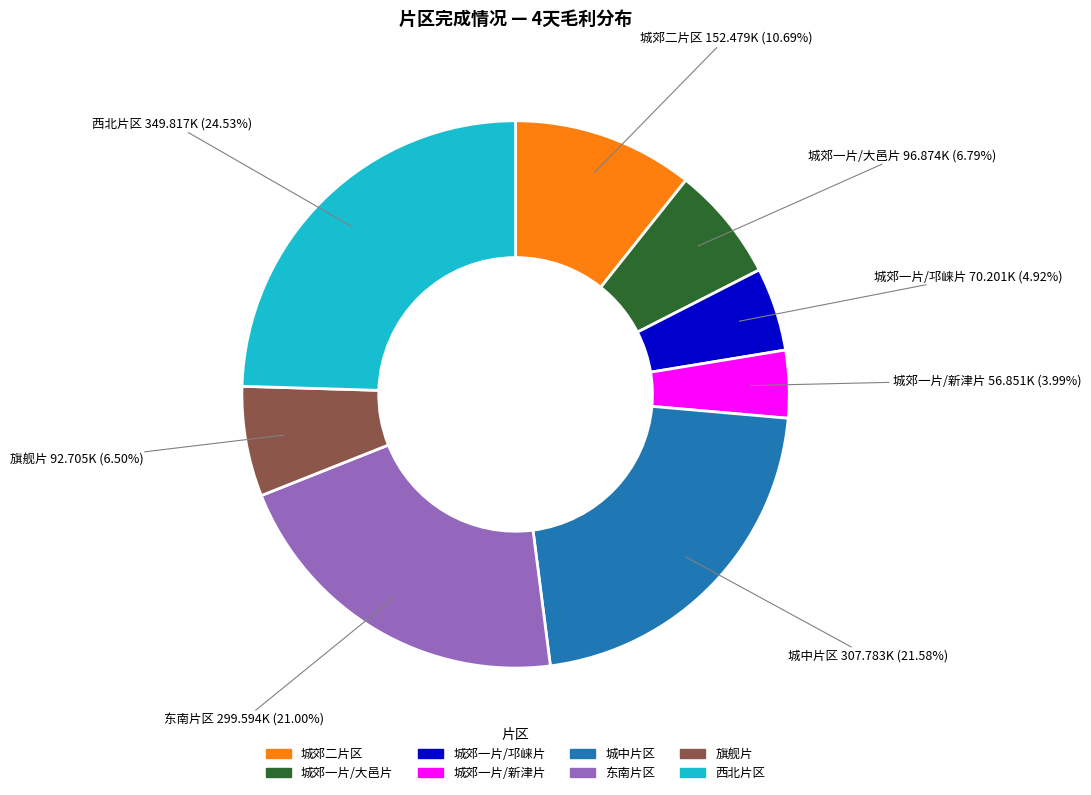

Between 城郊二片区 and 城郊一片/邛崃片, which is larger?

城郊二片区